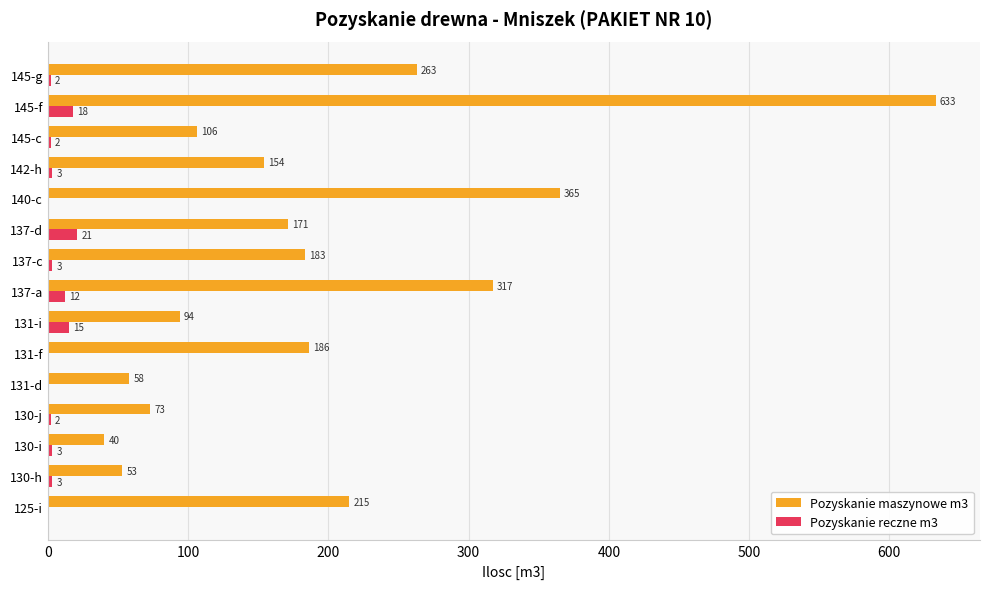

The value of Pozyskanie maszynowe m3 at 140-c is 365. True or false?

True